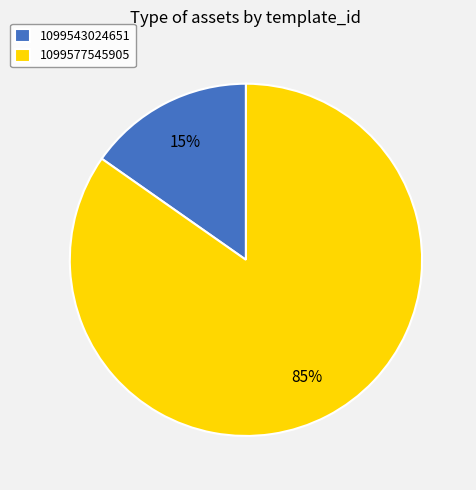

To the nearest percent, what portion does 1099543024651 represent?

15%